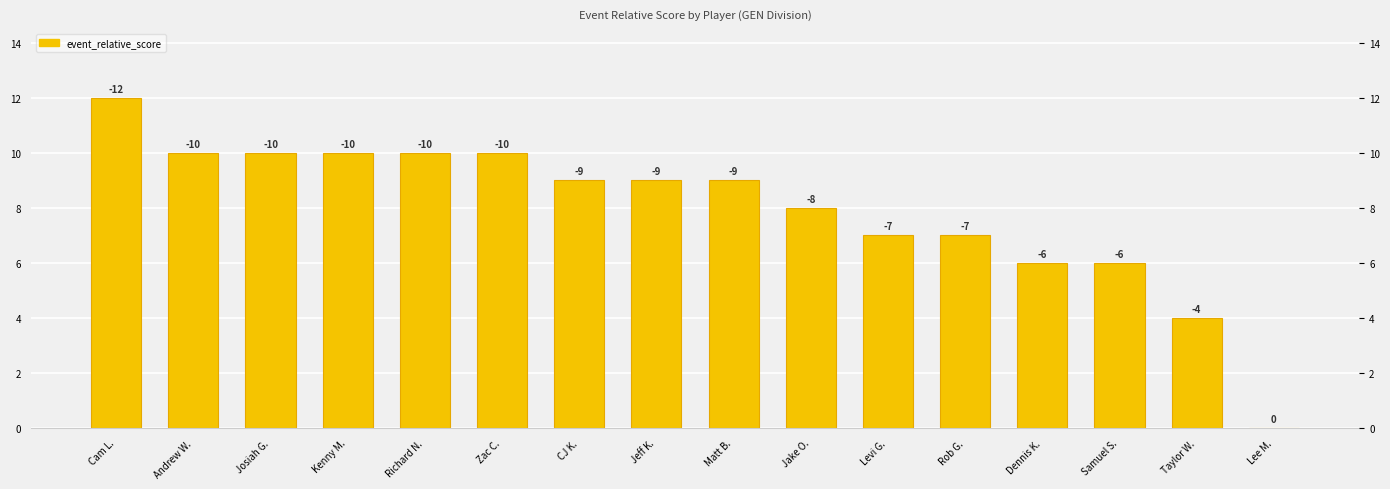

What is the value of the 4th bar from the left?

10